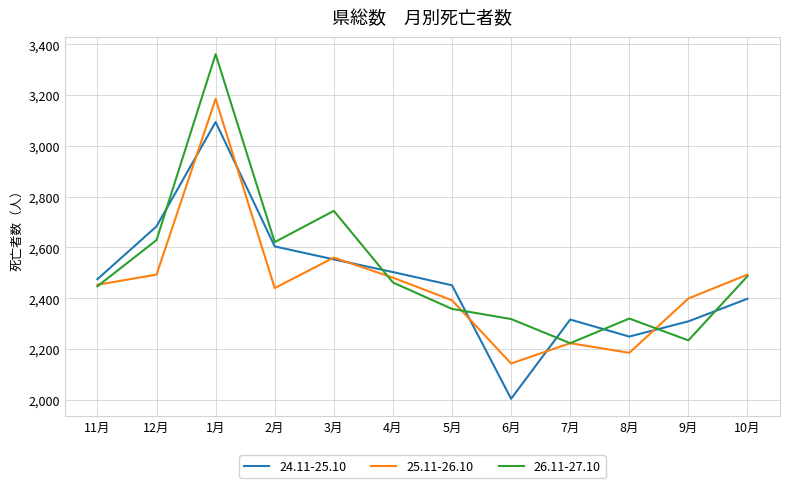

True or false: 26.11-27.10 and 24.11-25.10 cross at least once.

True